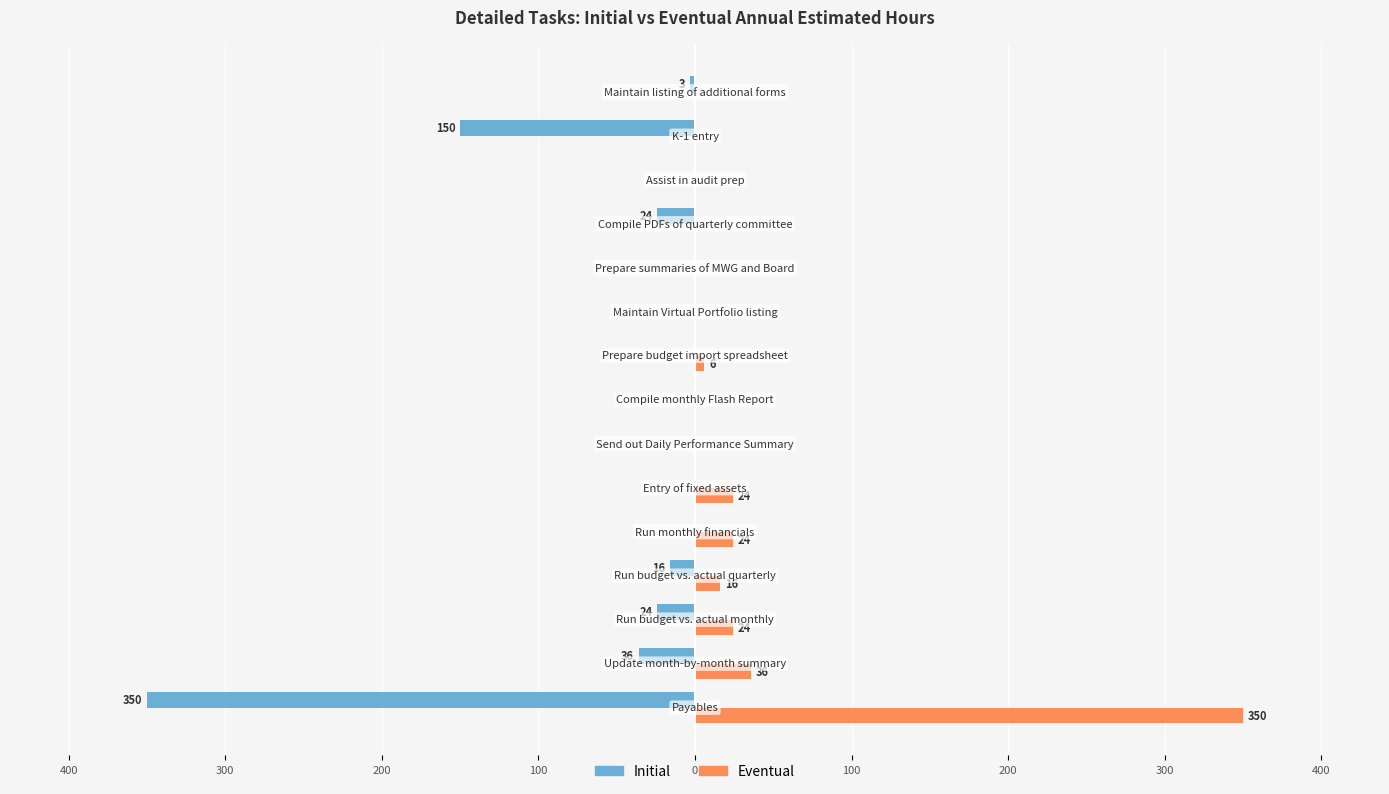

What are all the series names shown in the legend?

Initial, Eventual